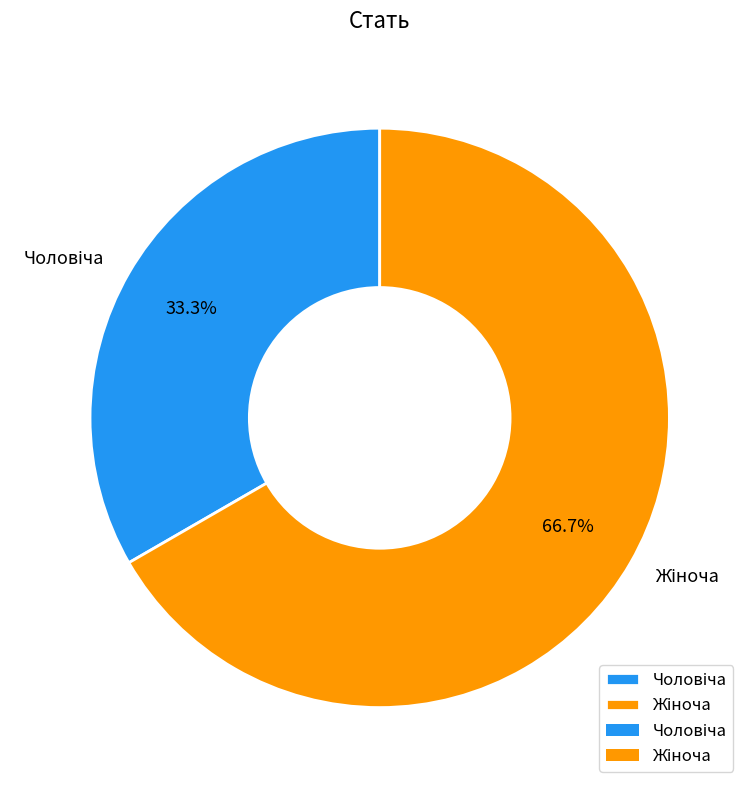

Does any single category account for the majority?

Yes